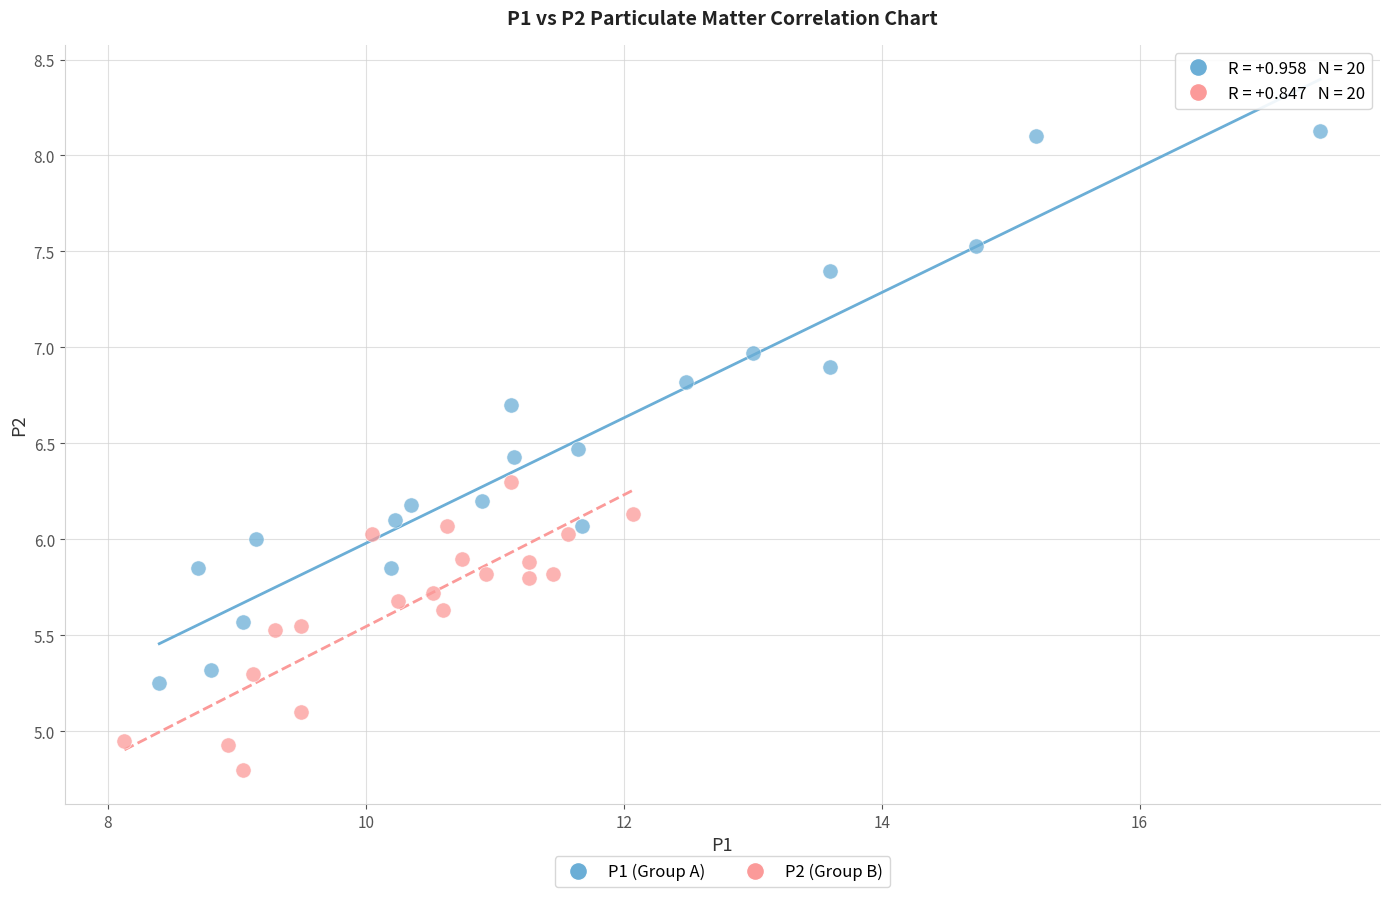

Which series has the largest Y range (max minus min)?

P1 (Group A)